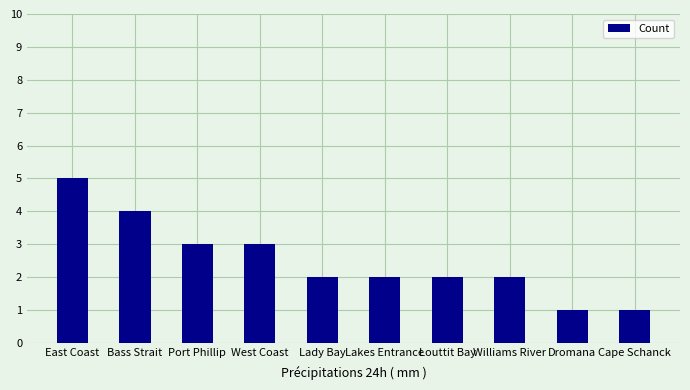

At which category does the chart reach its peak across all series?

East Coast